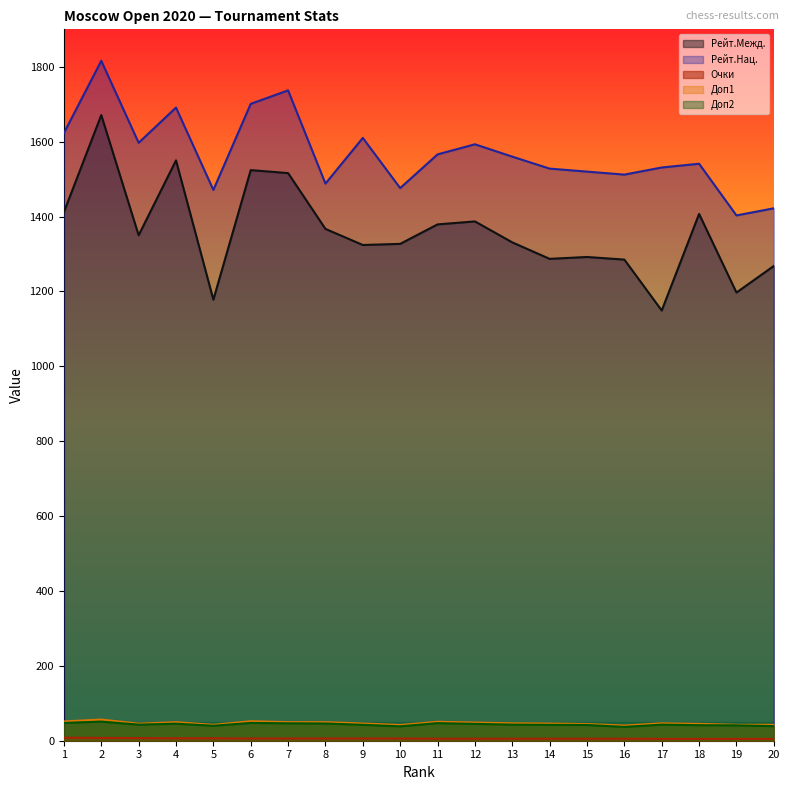

How many values in the Рейт.Нац. series are below 1560?

10